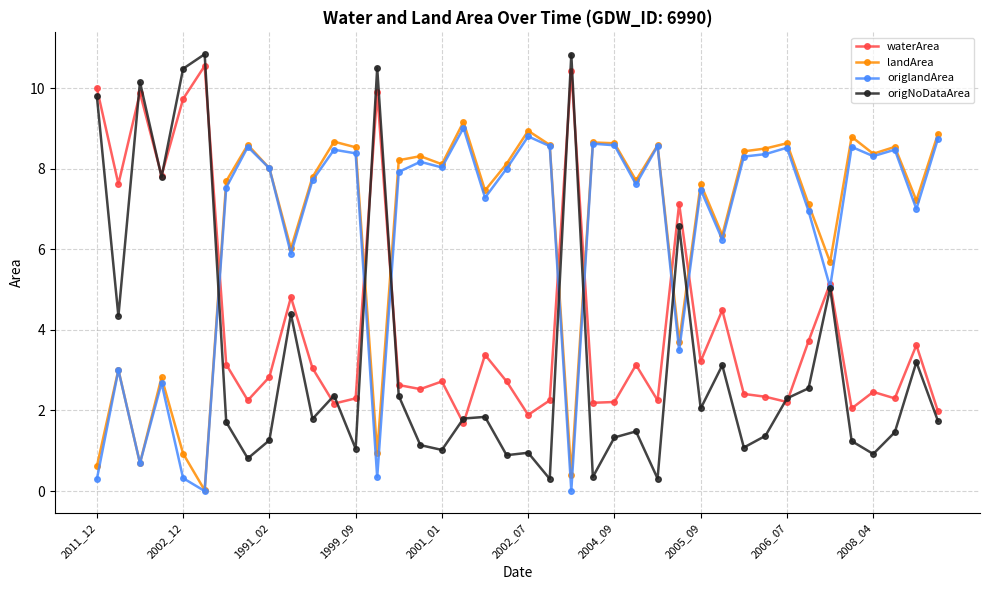

True or false: landArea and waterArea intersect in this chart.

True